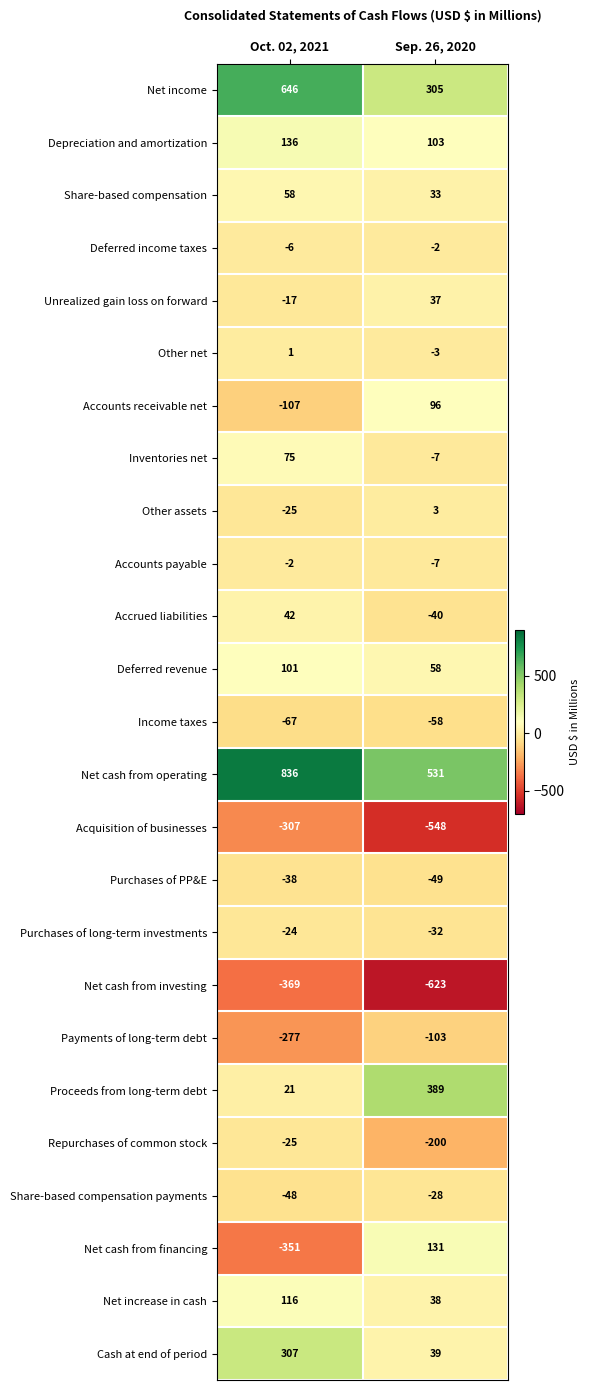

What is the greatest value displayed?

836